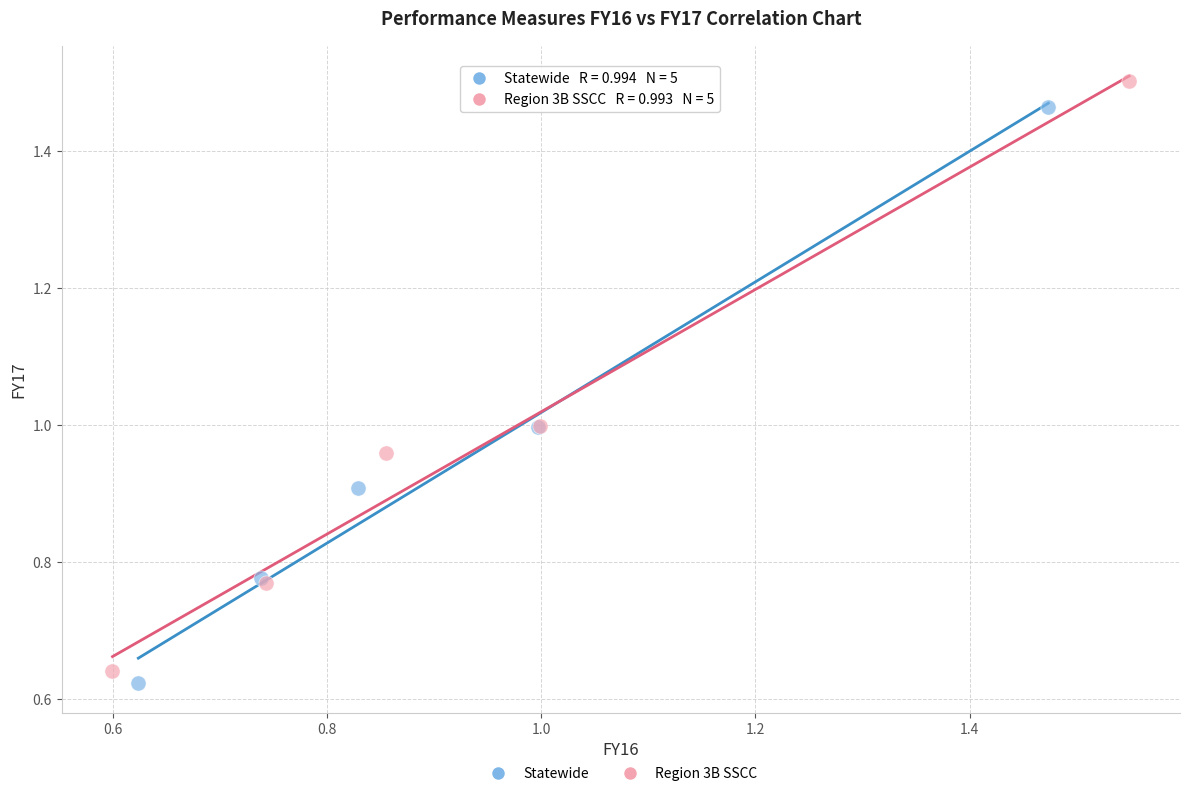

Which series reaches the minimum Y coordinate?

Statewide